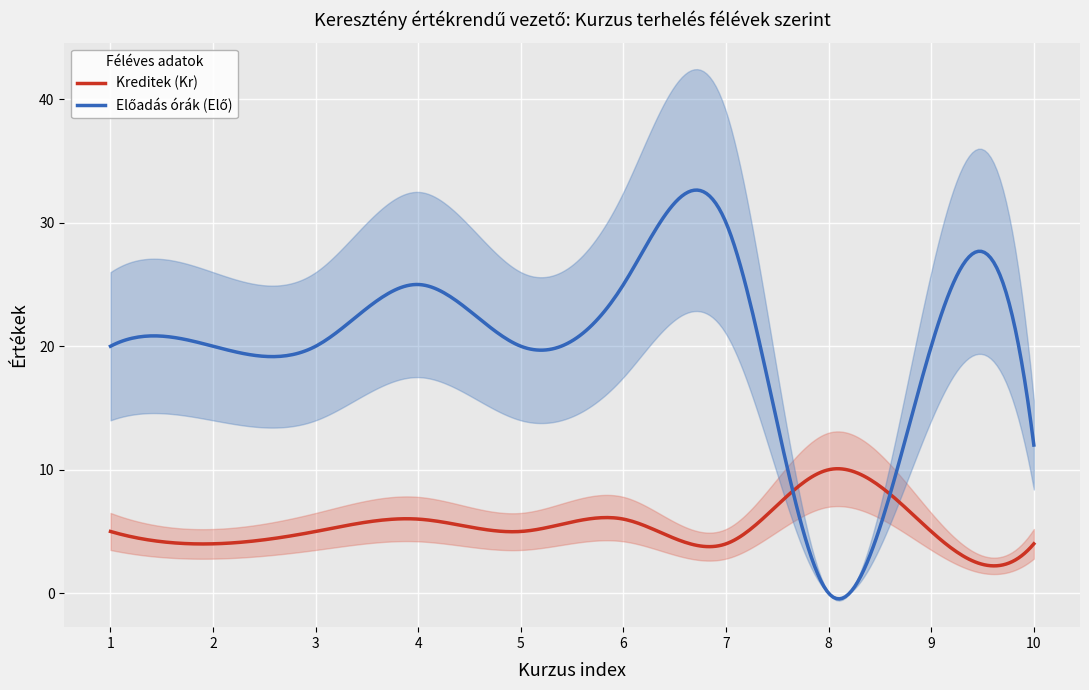

How many data points in Lecture hours (Elő) are less than 20?

2